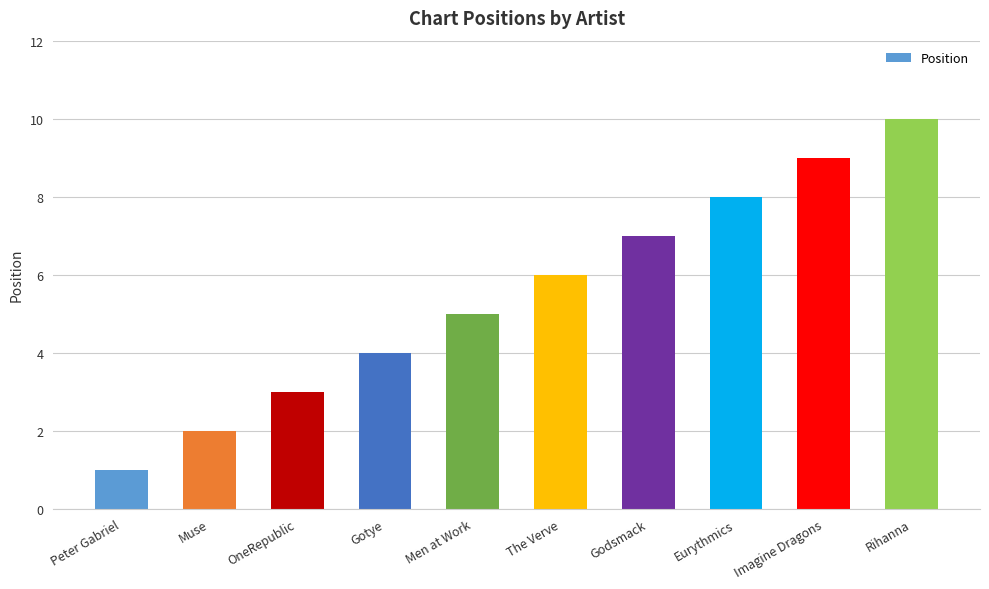

Approximately how many times larger is the value at Peter Gabriel compared to The Verve?

0.2